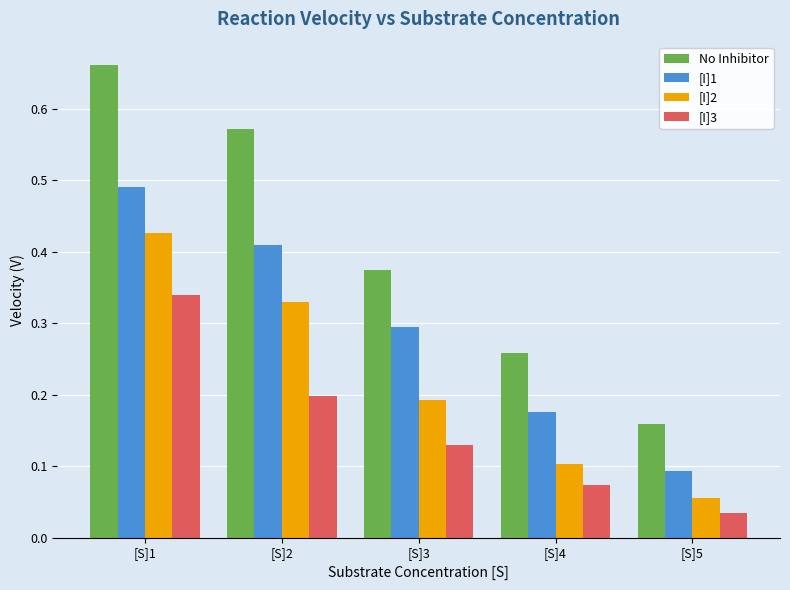

Which label corresponds to the largest value in the chart?

[S]1